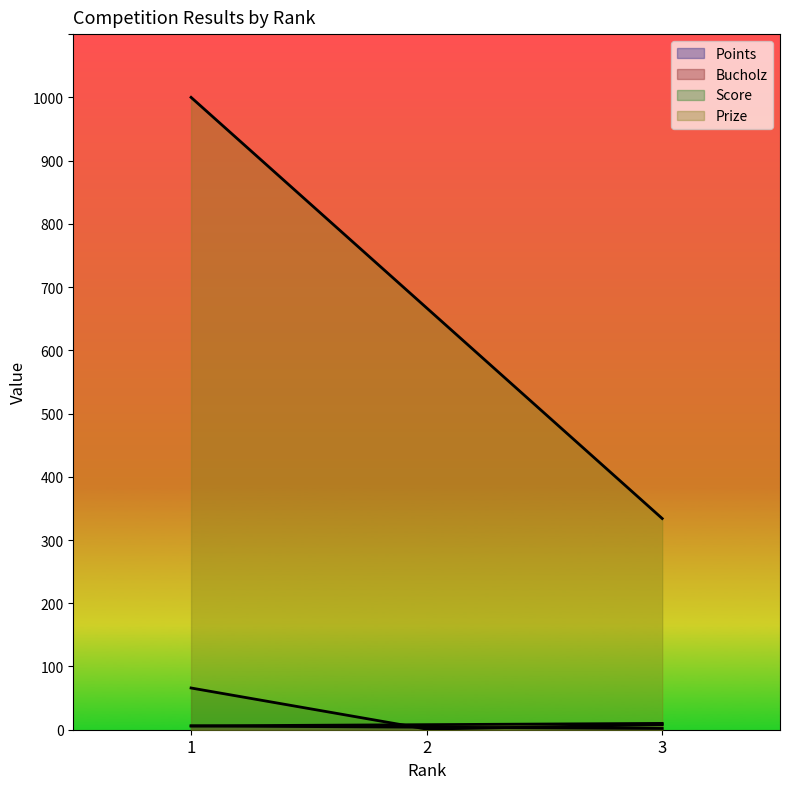

Which series has the widest spread of values?

Prize